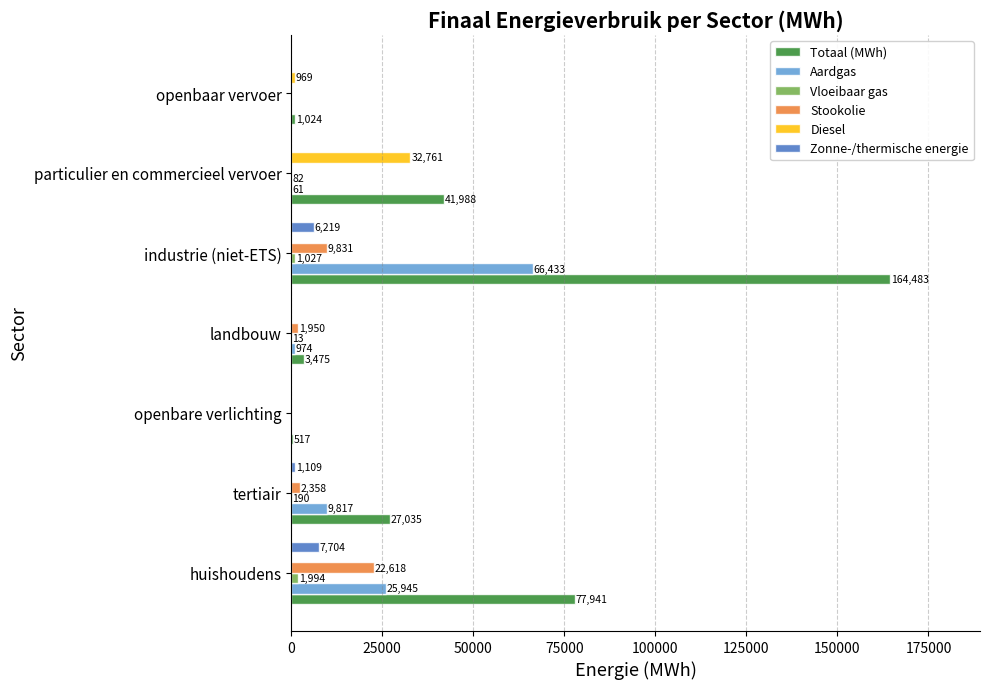

What is the maximum value shown in the chart?

164483.3